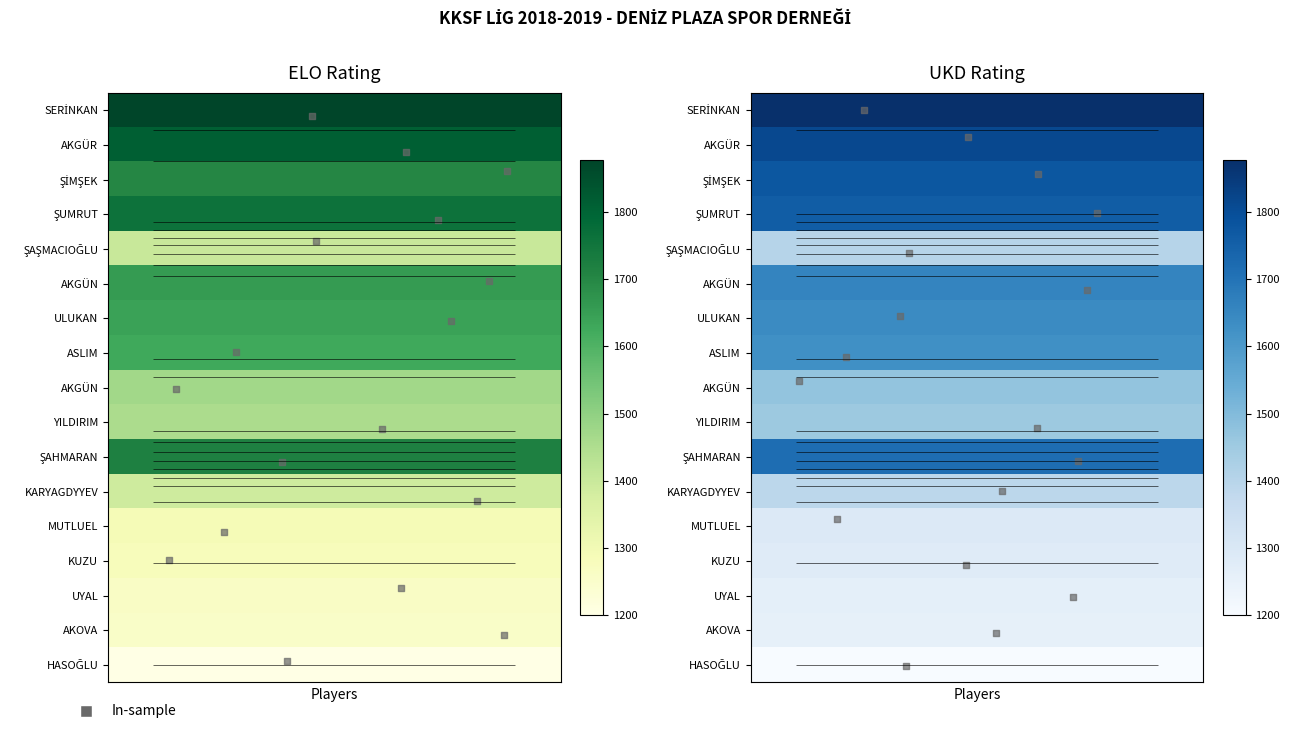

What is the total value across all series at 3?

25874